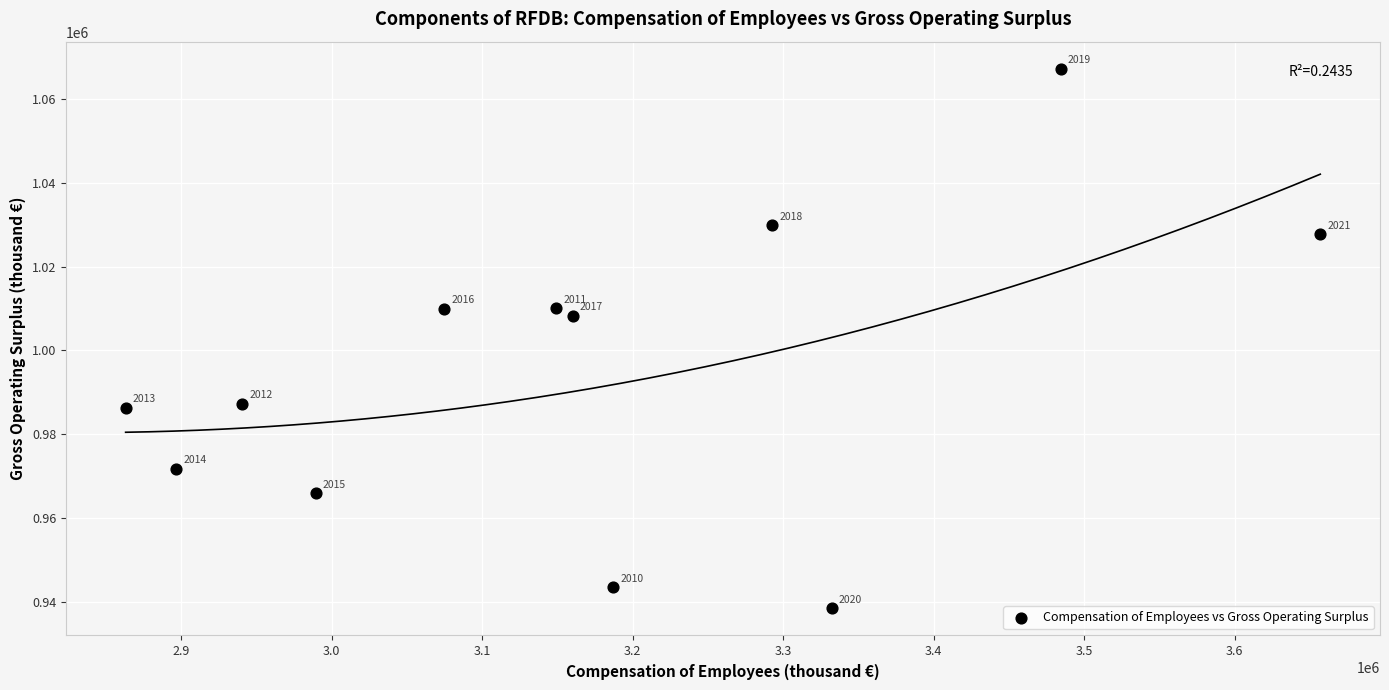

What Y value in the scatter plot is closest to 1002831?

1008314